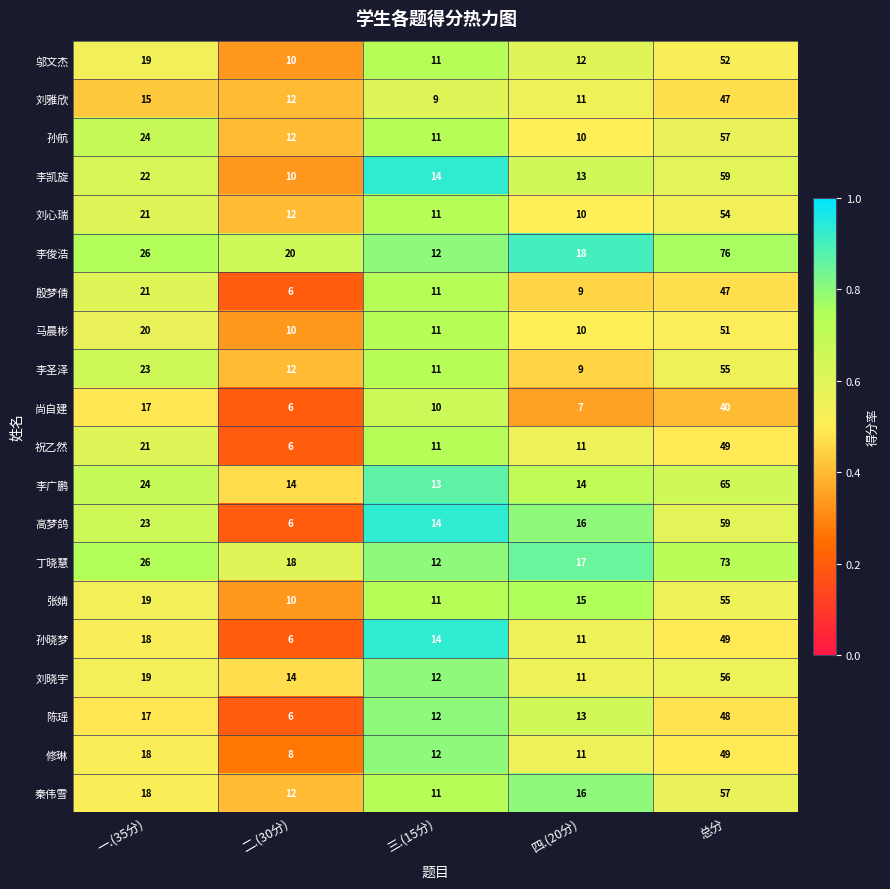

What is the sum of all 孙航 values?

114